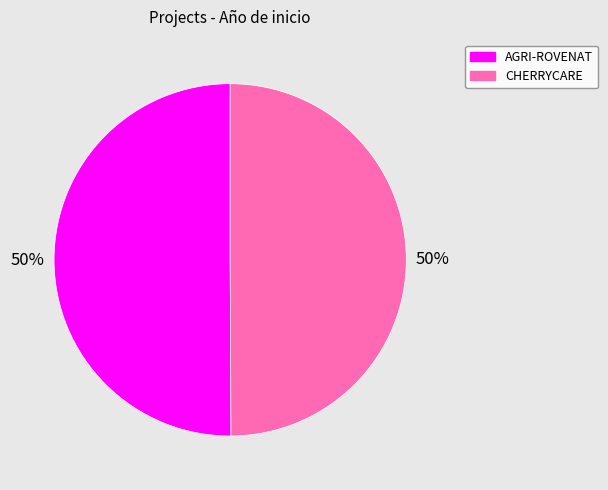

Is the sum of CHERRYCARE and AGRI-ROVENAT greater than half?

Yes